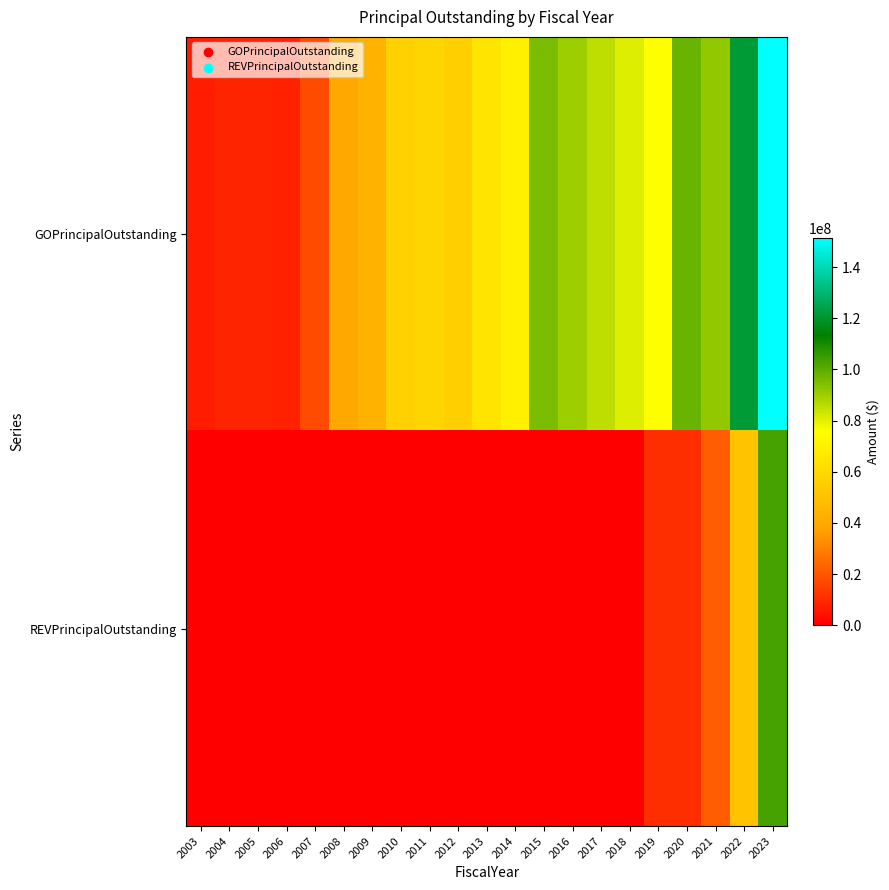

Which has a higher value, 2018 or 2017?

2017